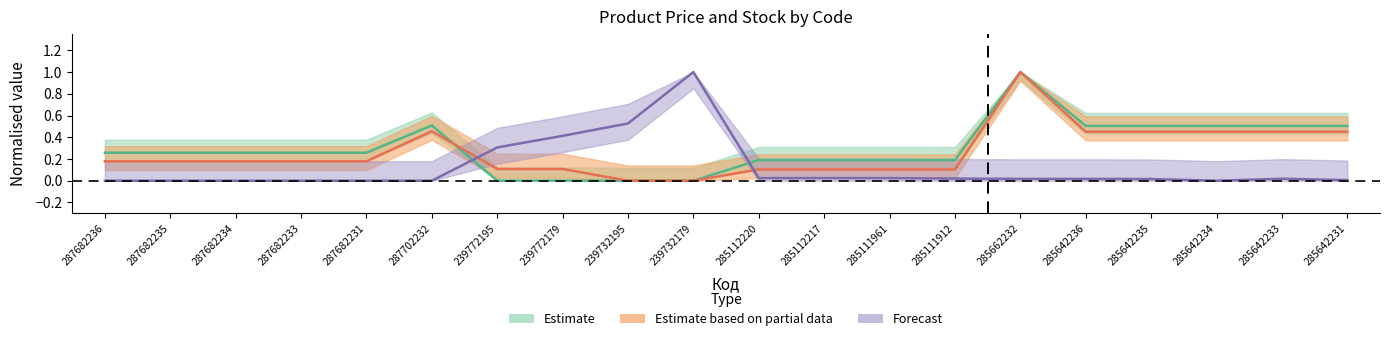

Reading right to left, list all the values displayed in this chart.

Ціна: 285642231=0.5	285642233=0.5	285642234=0.5	285642235=0.5	285642236=0.5	285662232=1.0	285111912=0.2	285111961=0.2	285112217=0.2	285112220=0.2	239732179=0.0	239732195=0.0	239772179=0.0	239772195=0.0	287702232=0.5	287682231=0.3	287682233=0.3	287682234=0.3	287682235=0.3	287682236=0.3
Доп. ціна: 285642231=0.5	285642233=0.5	285642234=0.5	285642235=0.5	285642236=0.5	285662232=1.0	285111912=0.1	285111961=0.1	285112217=0.1	285112220=0.1	239732179=0.0	239732195=0.0	239772179=0.1	239772195=0.1	287702232=0.5	287682231=0.2	287682233=0.2	287682234=0.2	287682235=0.2	287682236=0.2
Залишок: 285642231=0.0	285642233=0.0	285642234=0.0	285642235=0.0	285642236=0.0	285662232=0.0	285111912=0.0	285111961=0.0	285112217=0.0	285112220=0.0	239732179=1.0	239732195=0.5	239772179=0.4	239772195=0.3	287702232=0.0	287682231=0.0	287682233=0.0	287682234=0.0	287682235=0.0	287682236=0.0